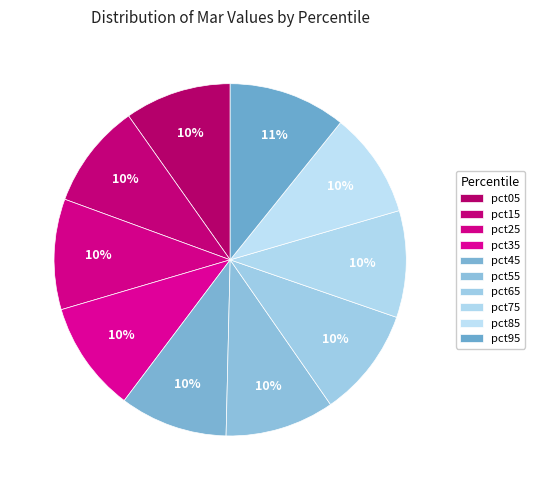

Does pct75 account for over 50% of the chart?

No